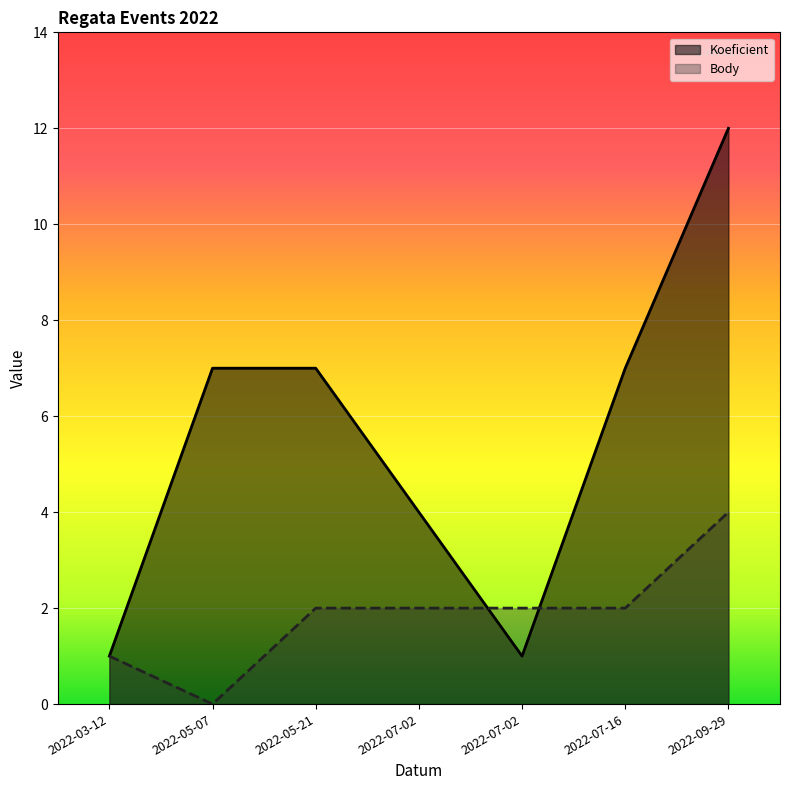

What is the value of the Koeficient point at the 4th from the left?

4